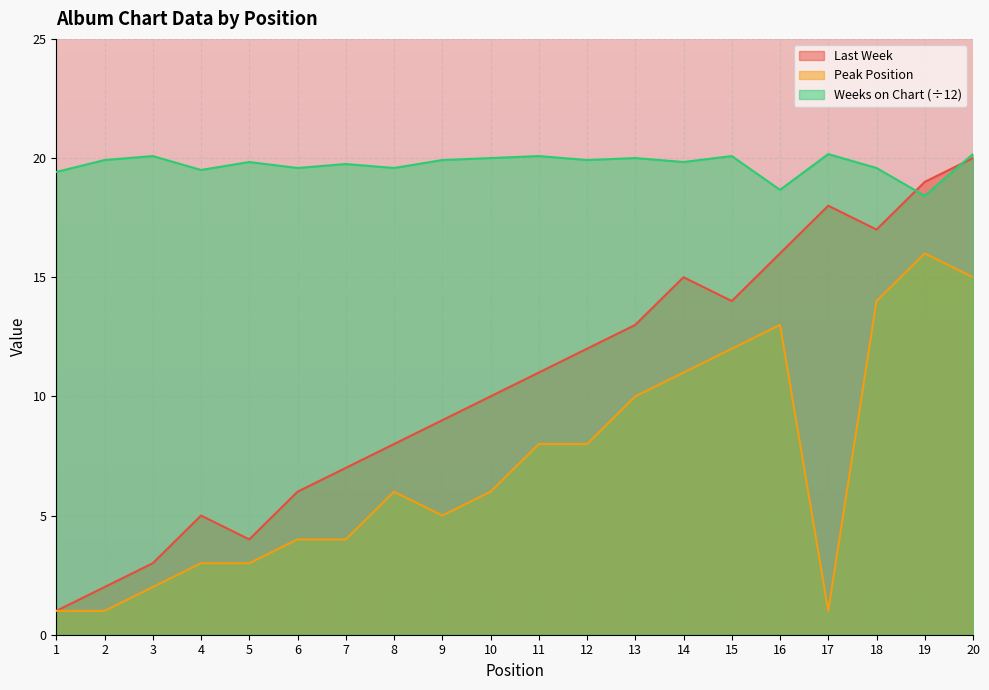

What is the value of the Peak Position point at the 6th from the left?

4.0